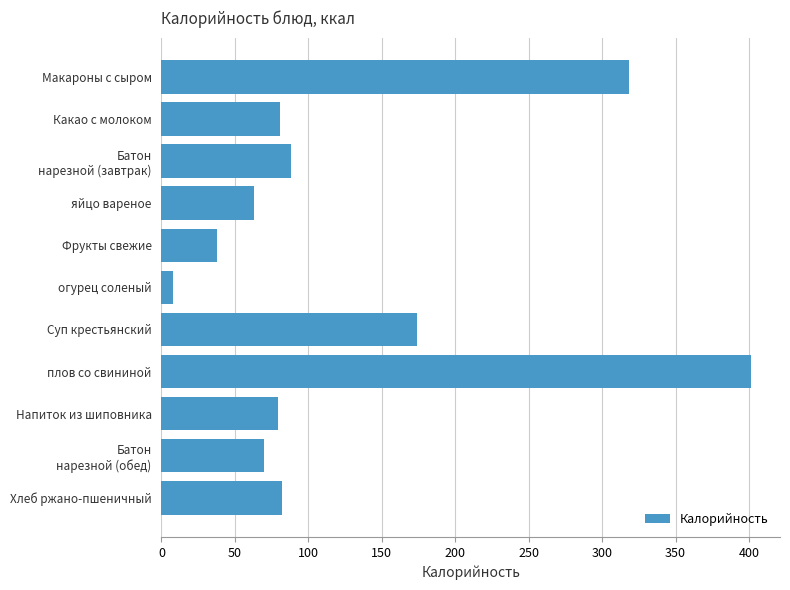

How many data points does each series have?

11